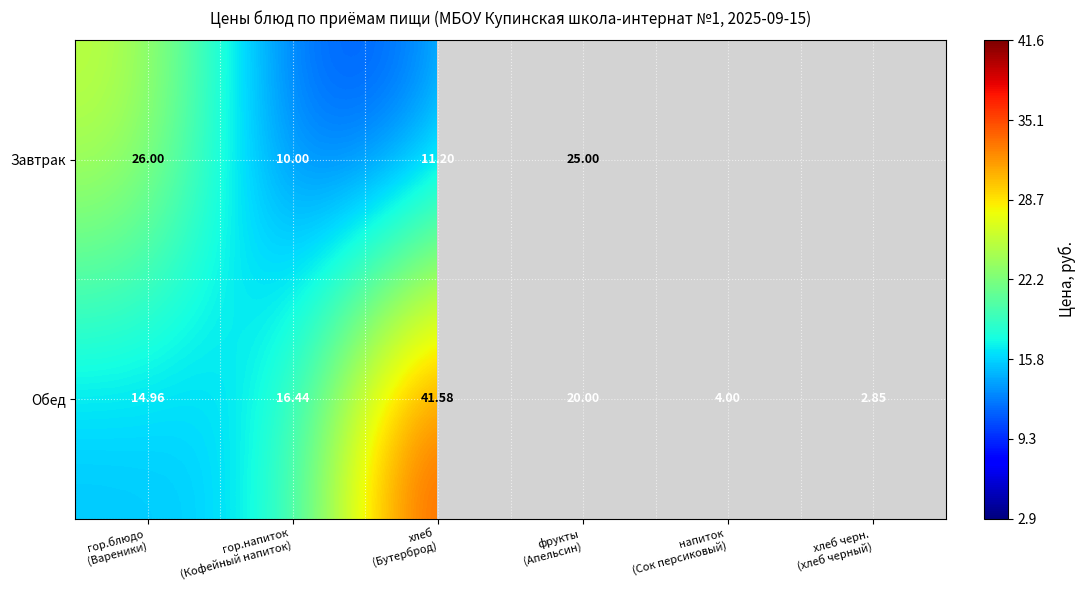

Which series has the largest total across all categories?

Обед